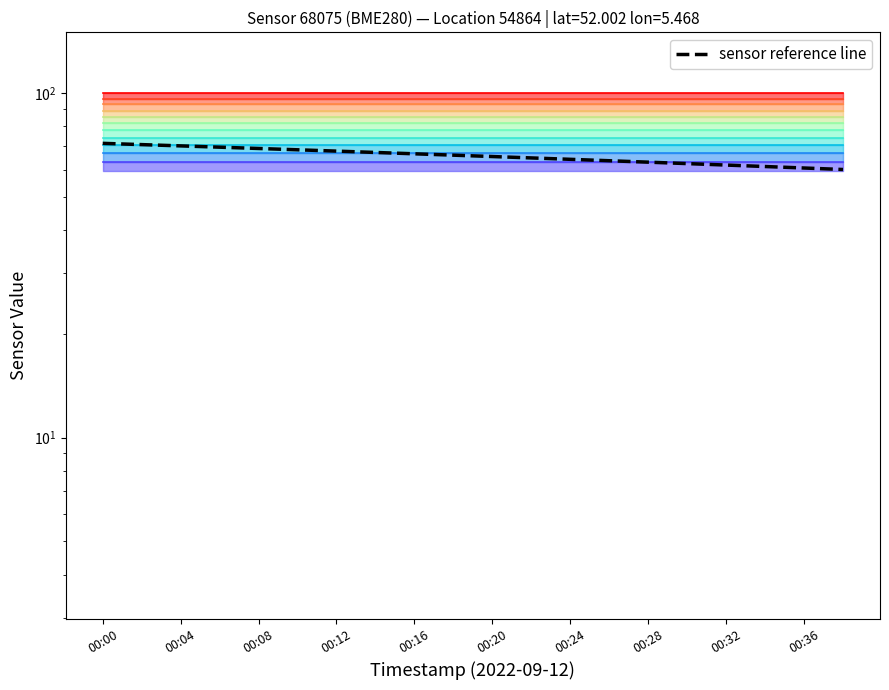

True or false: the data shows 63.6 at 13.

True